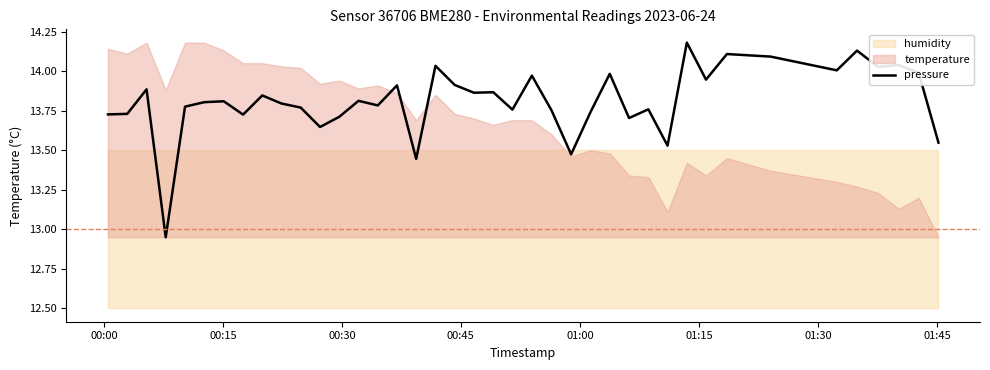

At which label does the data first exceed 13?

00:00